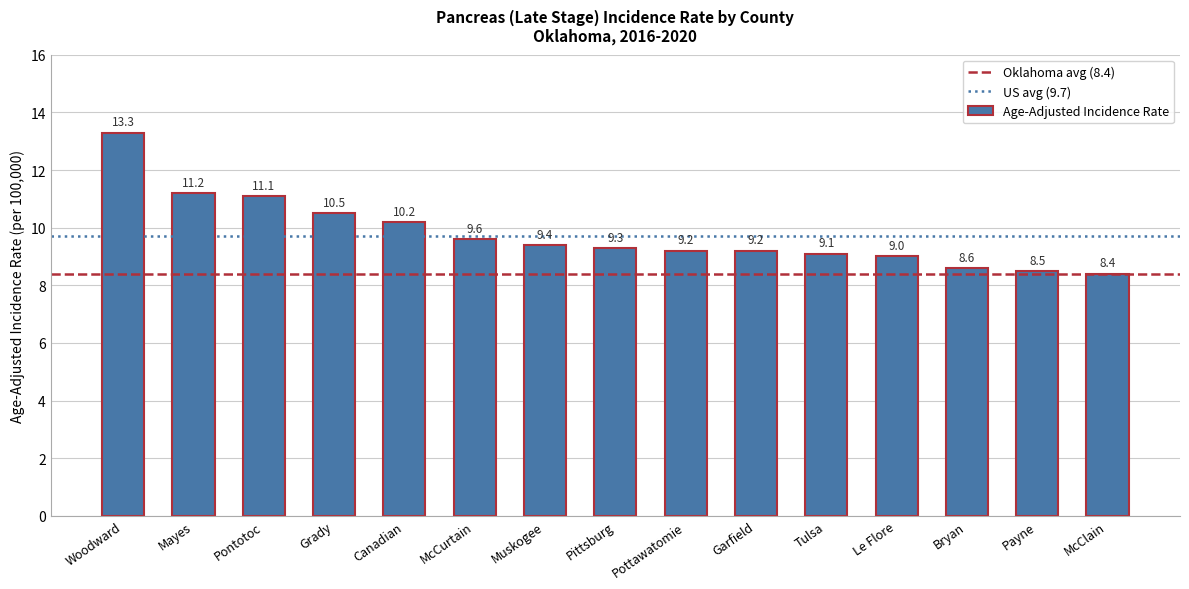

The value at McCurtain is 9.6. True or false?

True